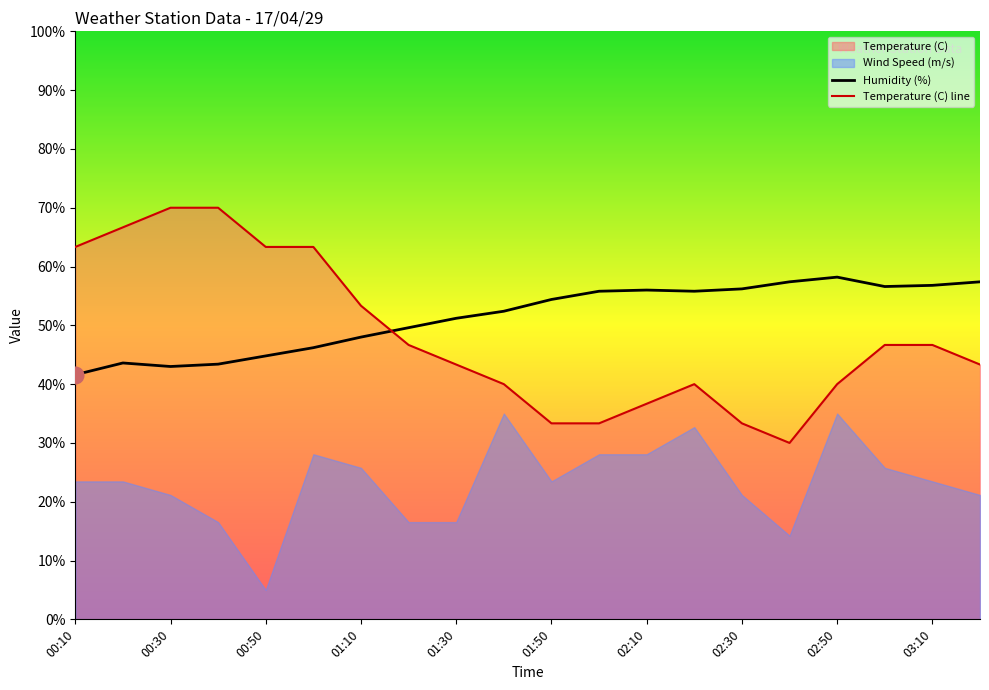

What position from the left is 00:50?

5